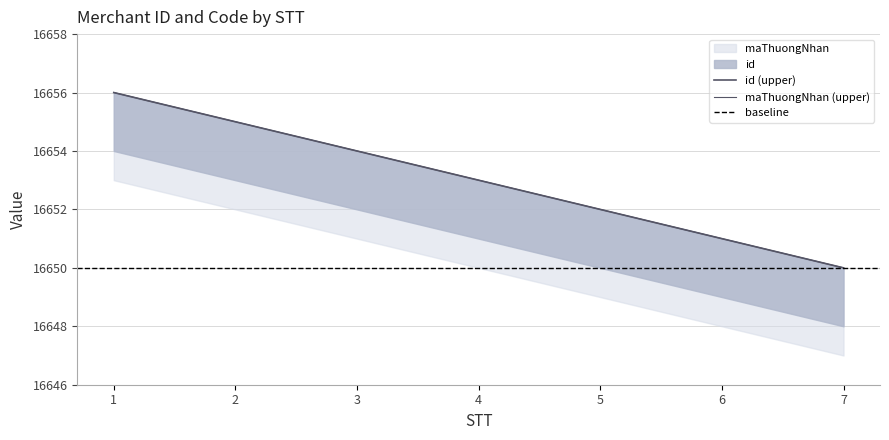

True or false: id has more than 2 points higher than both neighbors.

False